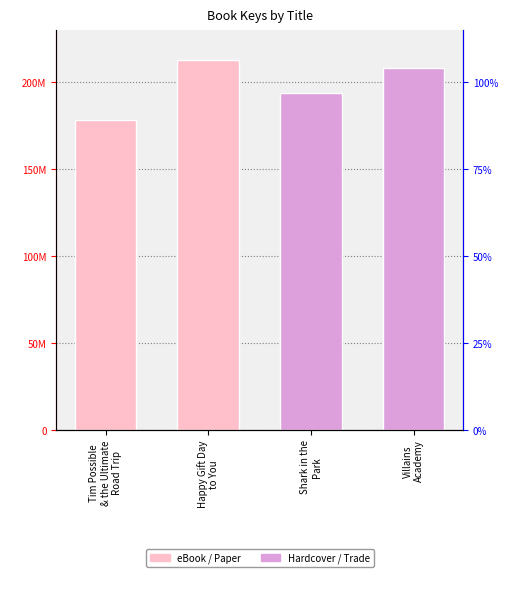

What is the label of the 1st bar from the left?

Tim Possible
& the Ultimate
Road Trip